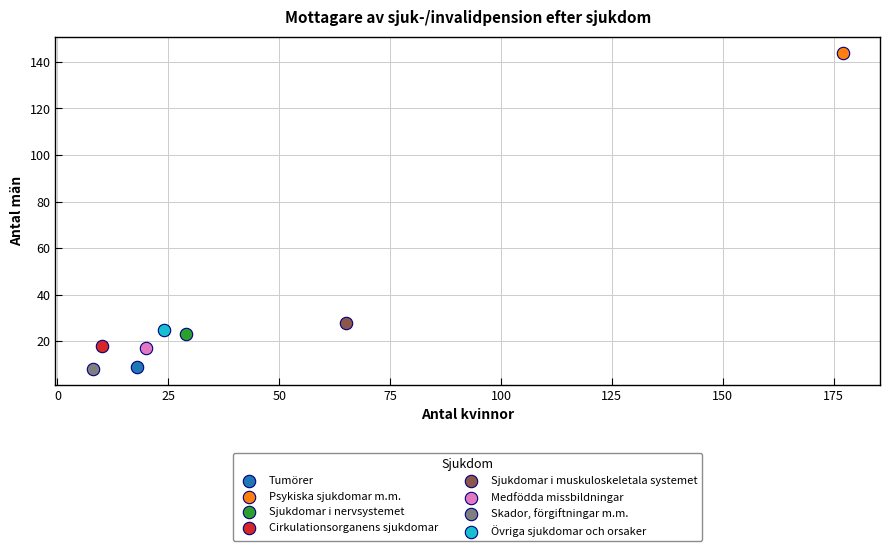

Which series reaches the maximum Y coordinate?

Psykiska sjukdomar m.m.